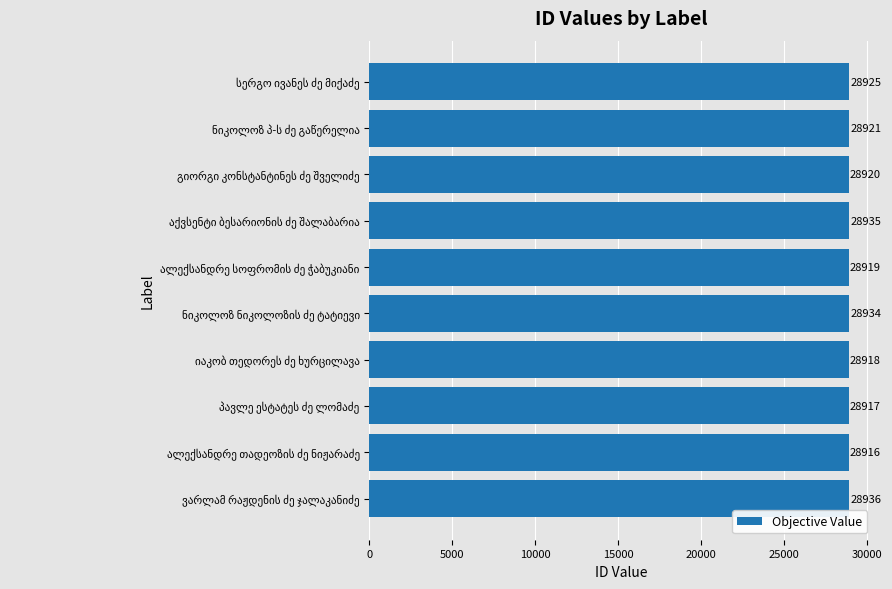

Reading top to bottom, transcribe all the data shown in this chart.

28925	28921	28920	28935	28919	28934	28918	28917	28916	28936